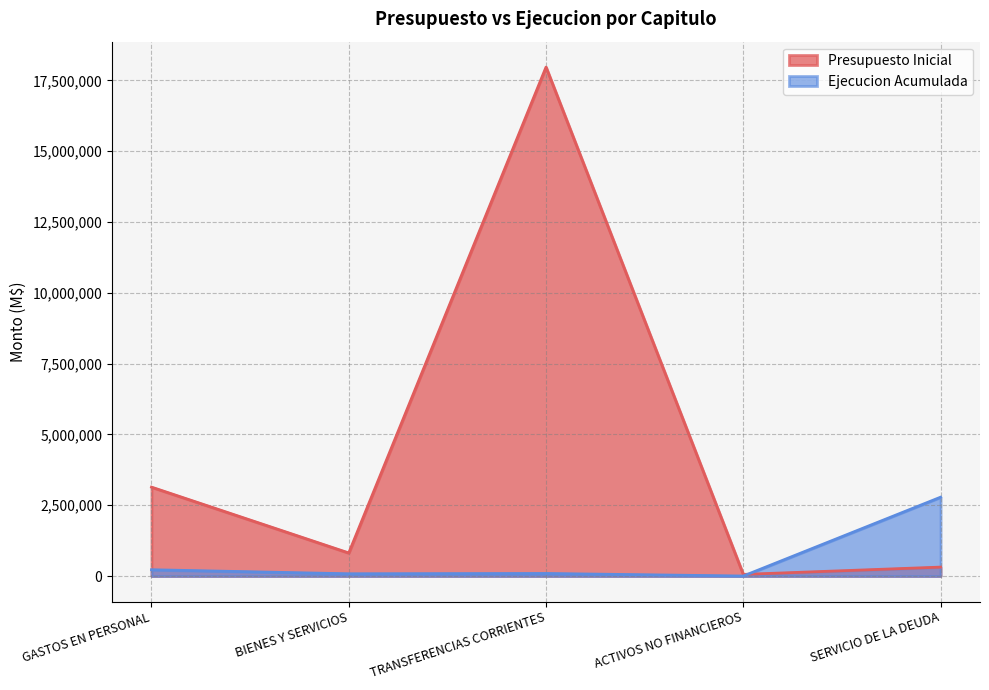

Does the chart display data point markers on the line(s)?

No